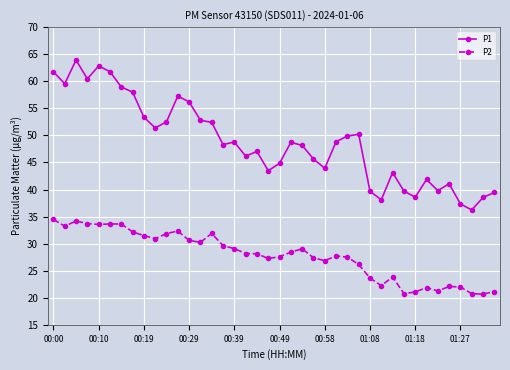

List the series in order of their overall mean, highest first.

P1, P2